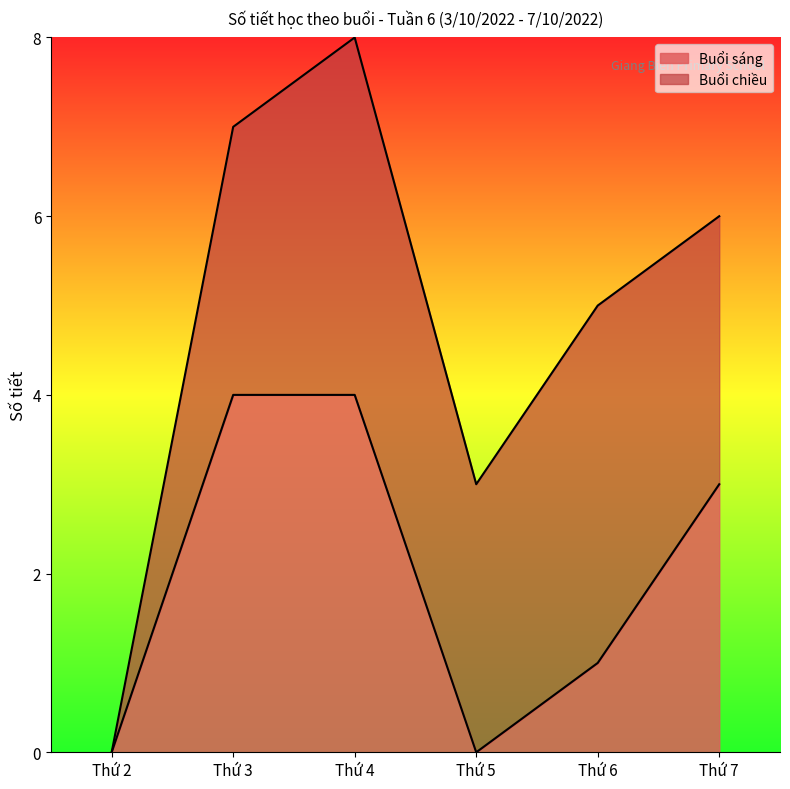

Which category has the lowest value across all series?

Thứ 2